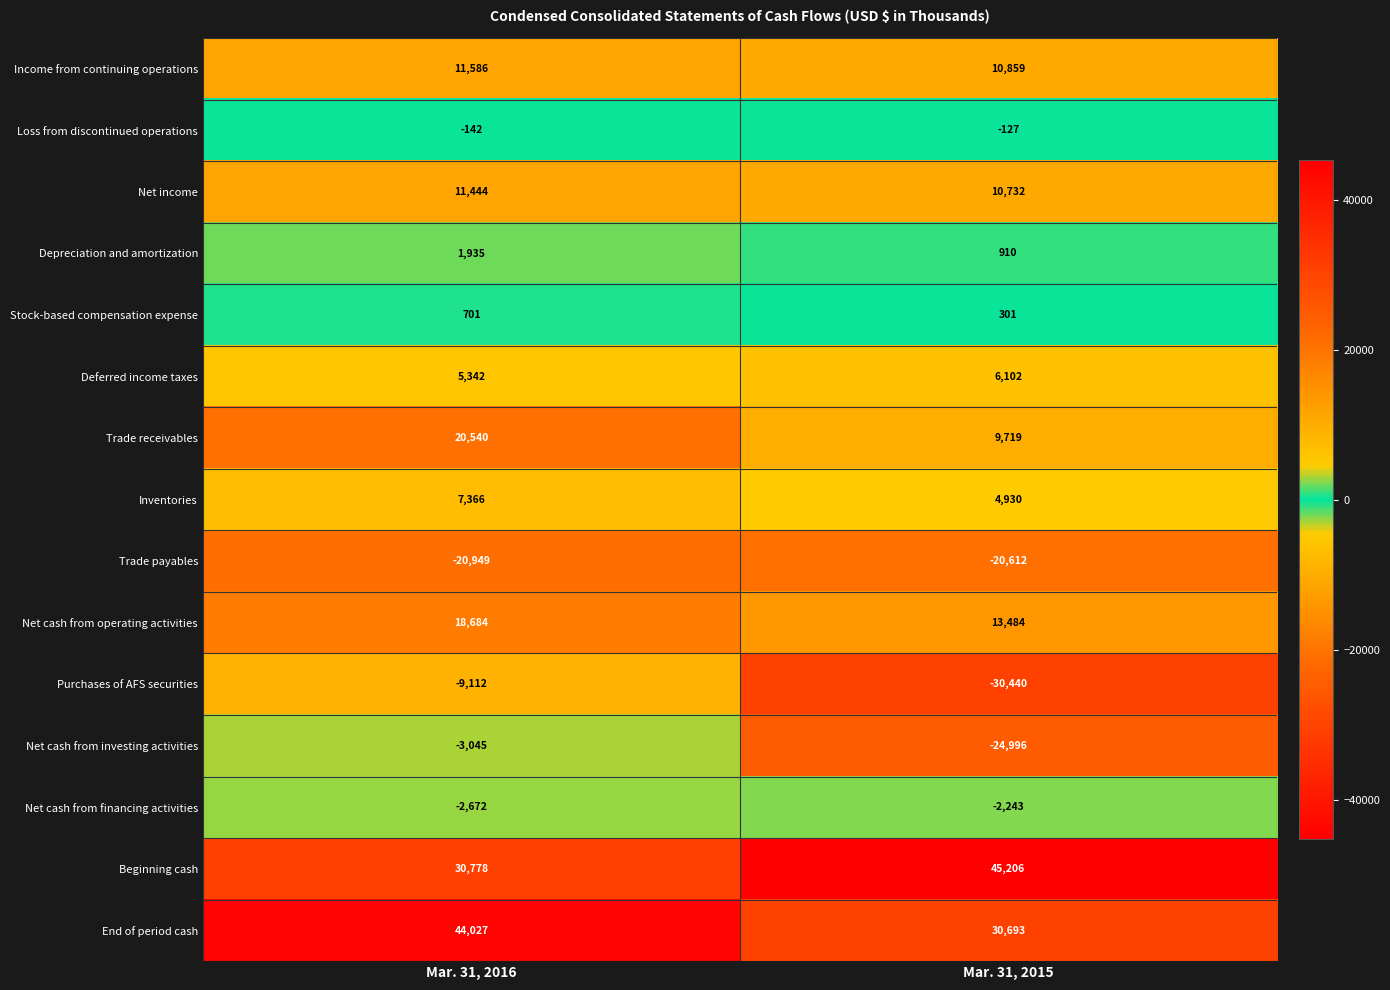

What is the sum of all Trade receivables values?

30259